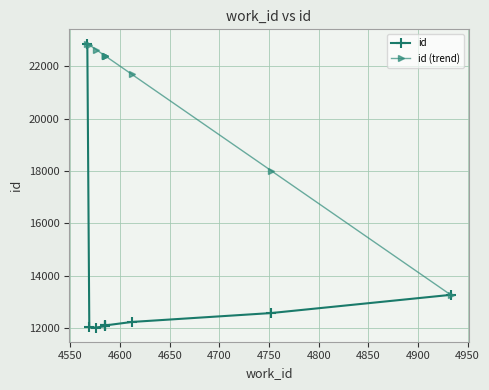

True or false: id (trend) has a value of 9971.2 at 4850.

False